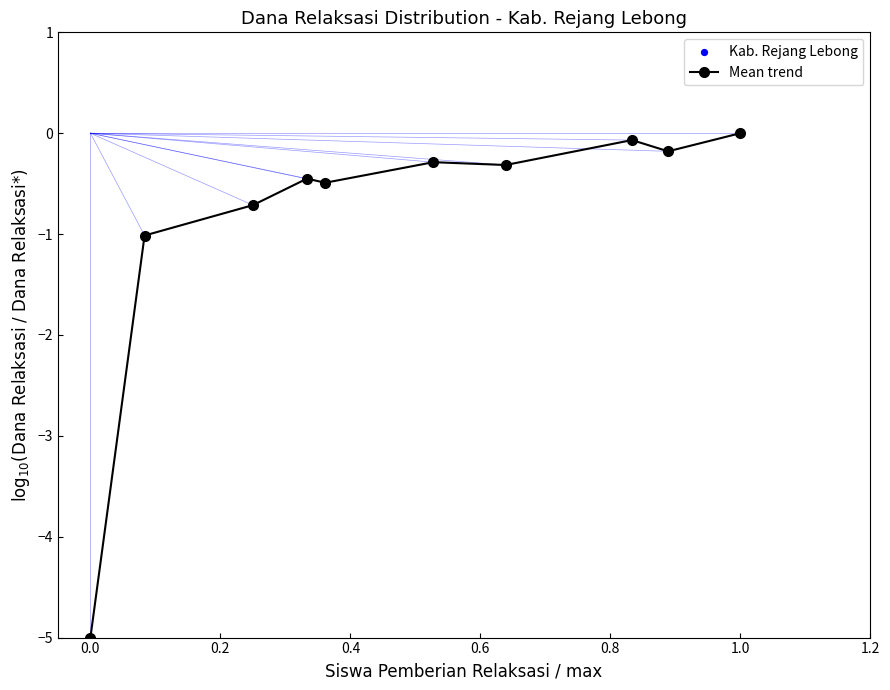

What is the difference between the maximum and second lowest values?

1.0